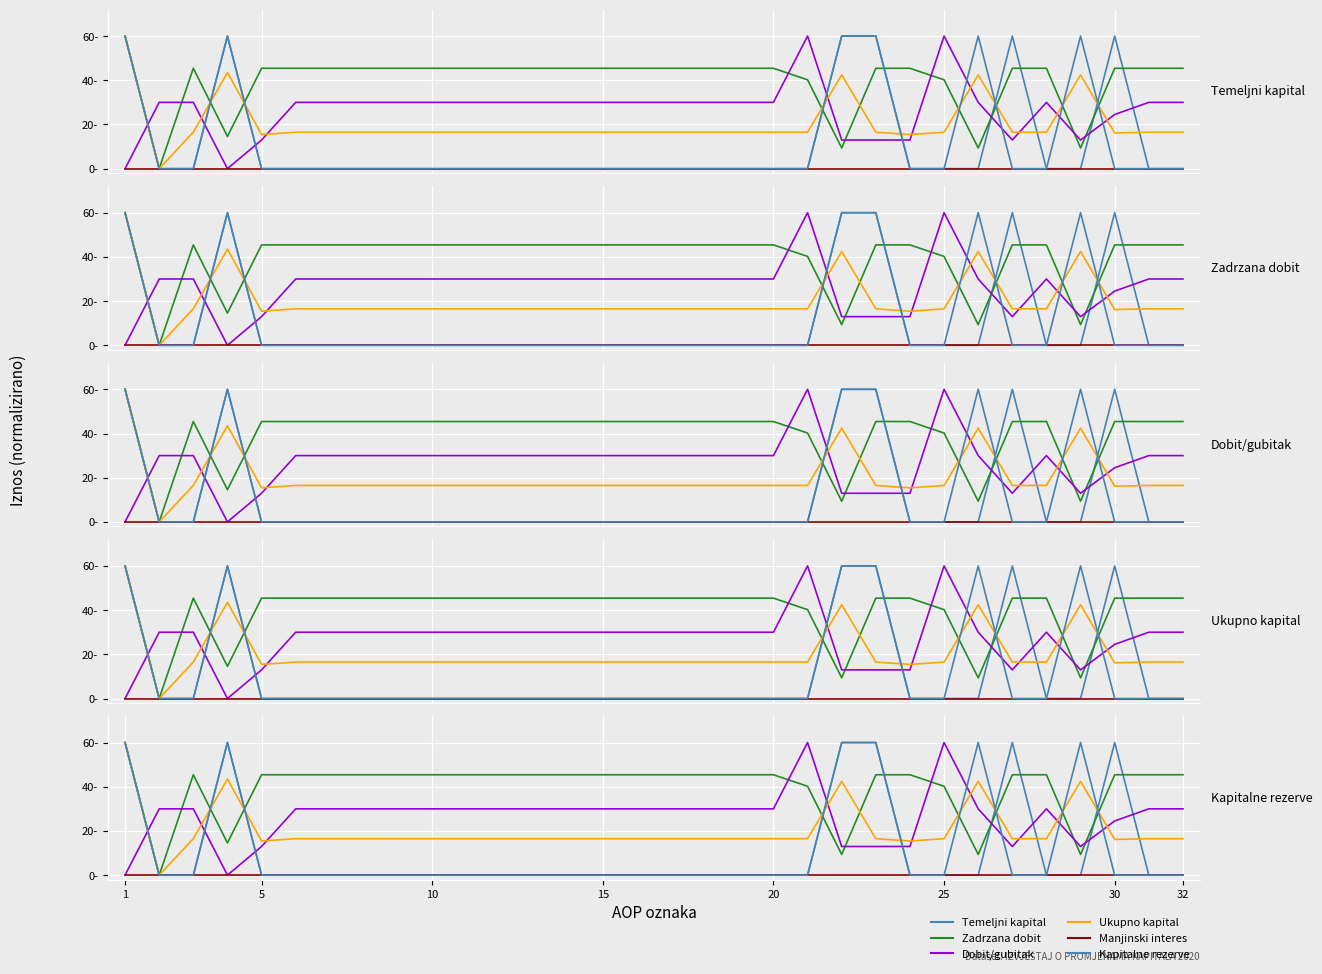

How many data points in Ukupno kapital are less than 16?

3